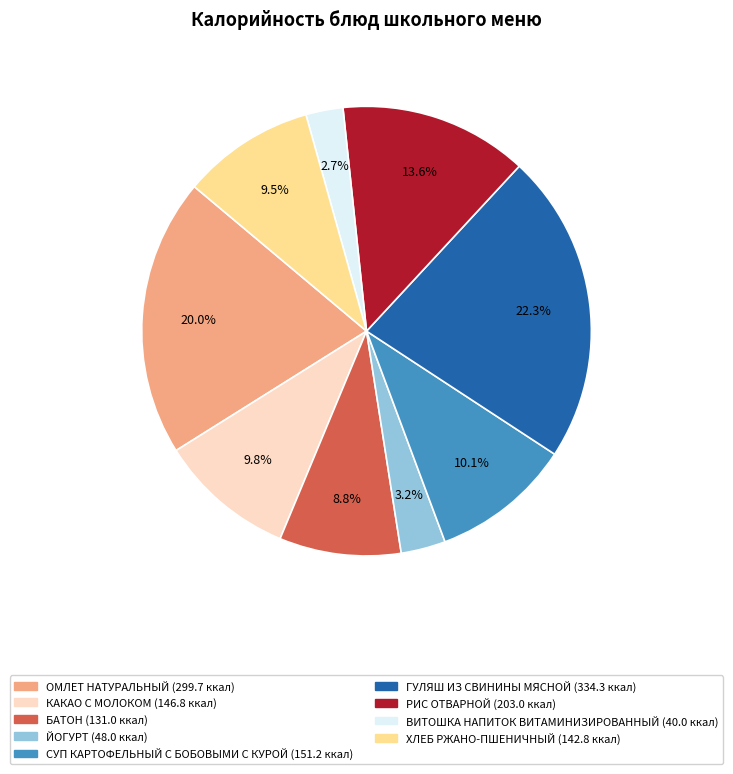

What percentage is the РИС ОТВАРНОЙ slice, to the nearest percent?

14%